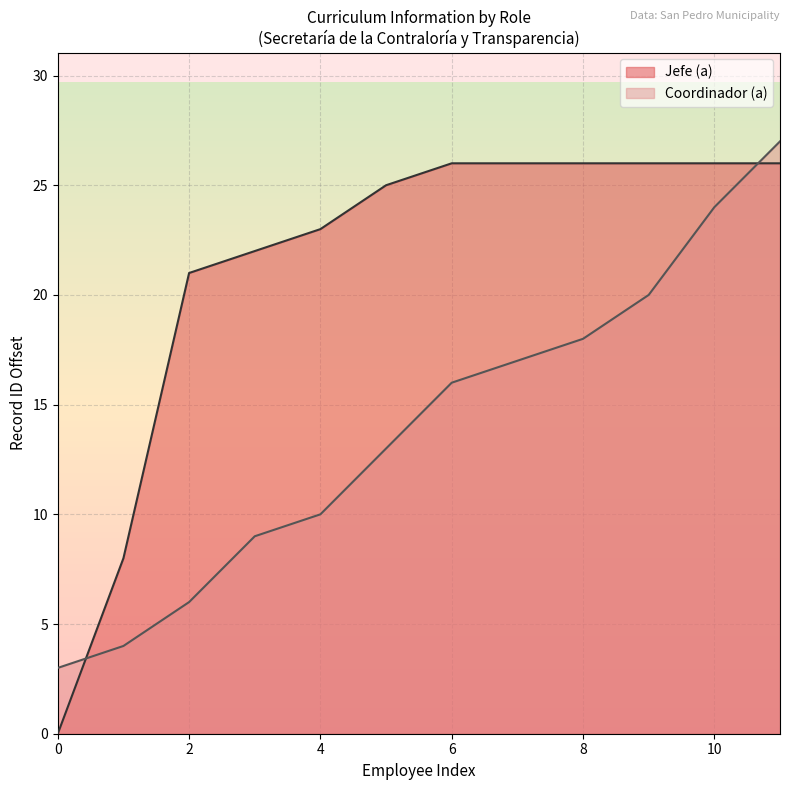

Is it true that Jefe (a) equals 17 at 0?

False